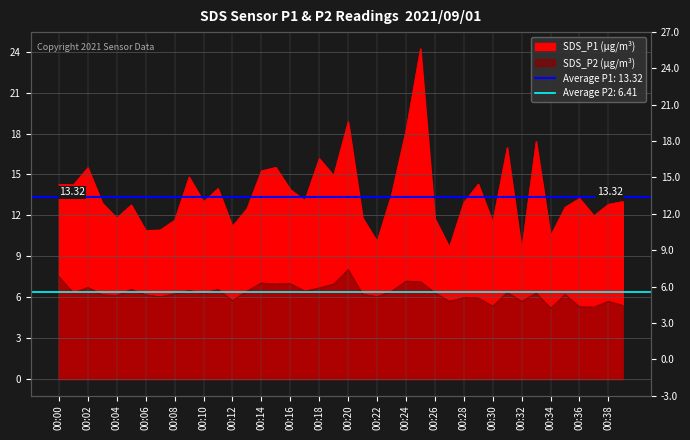

Is the value of SDS_P1 at 00:36 greater than the value of SDS_P2 at 00:14?

Yes